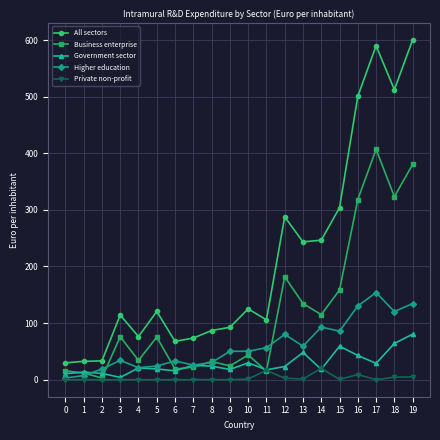

True or false: Government sector and All sectors intersect in this chart.

False